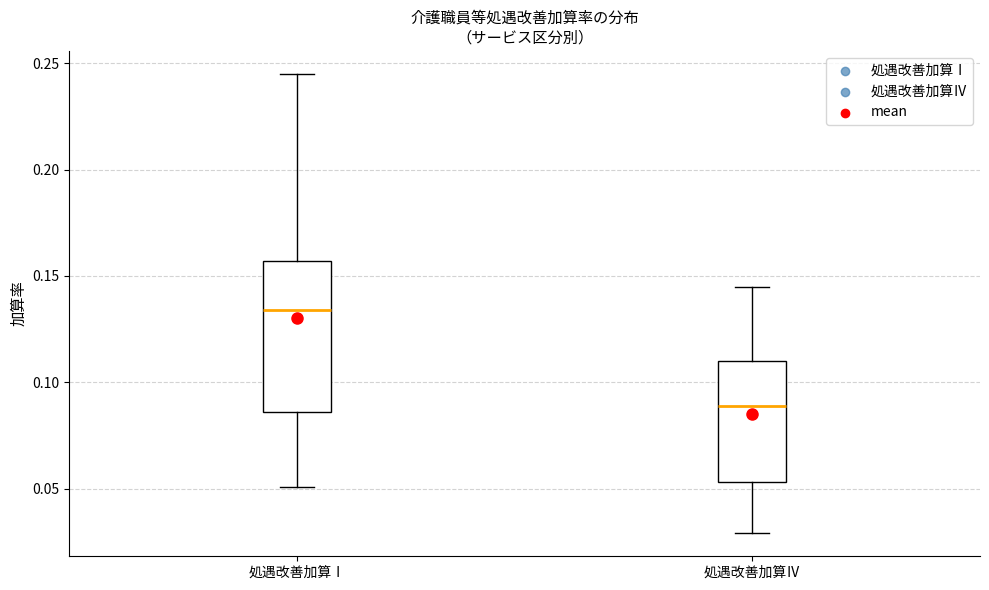

Reading left to right, transcribe this box plot: for each box, give where its median line is, the range the box spans, and where its two whiskers end, as read against the y-axis. The values are not printed on the chart, so give them approximately, as read against the axis.

処遇改善加算Ⅰ: median 0.135, box 0.085 to 0.155, whiskers 0.050 to 0.245
処遇改善加算Ⅳ: median 0.090, box 0.055 to 0.110, whiskers 0.030 to 0.145